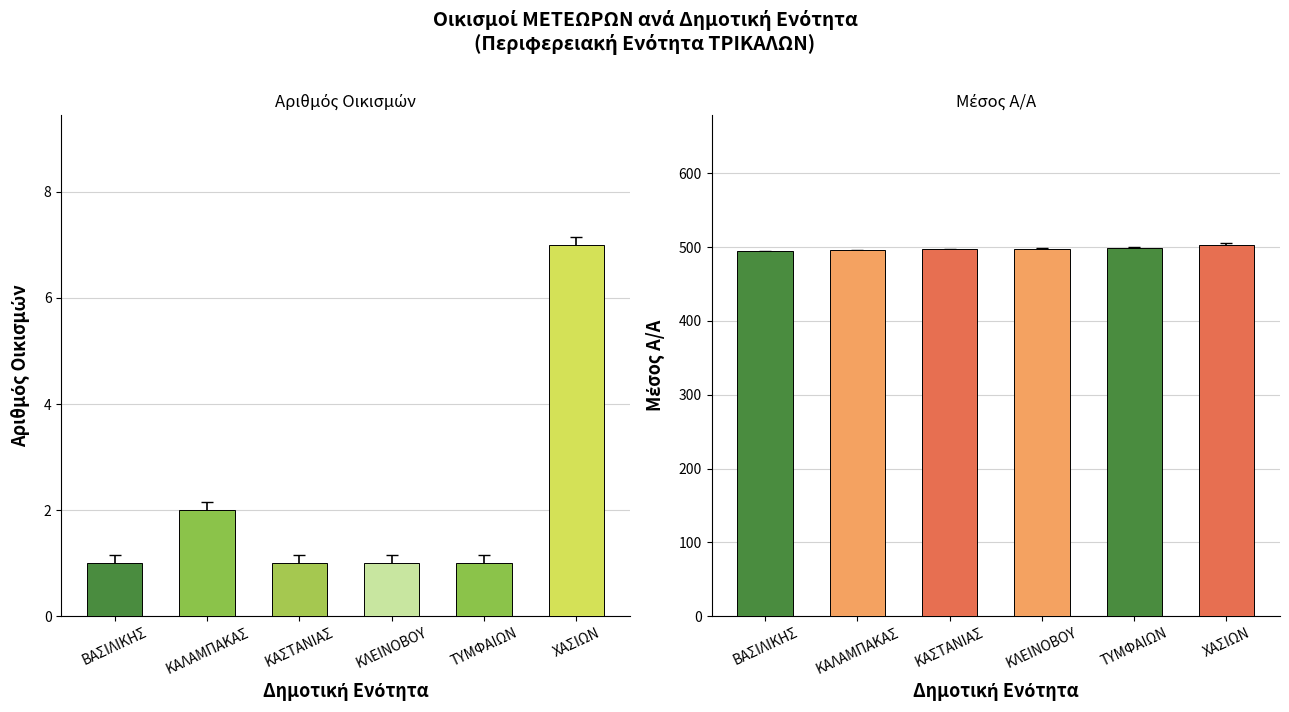

How many bars are there in each group?

2